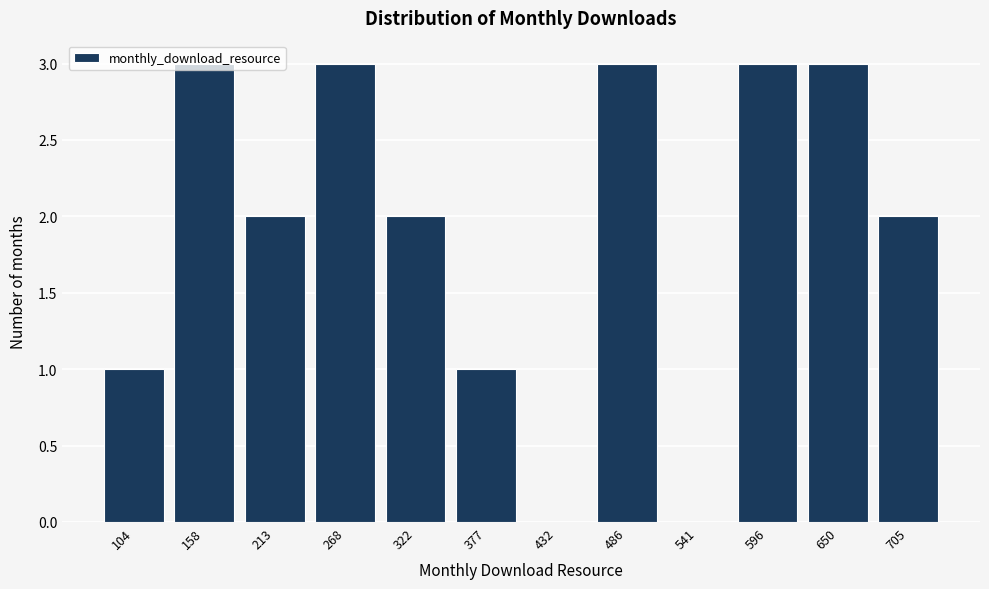

What is the maximum value shown in the chart?

3